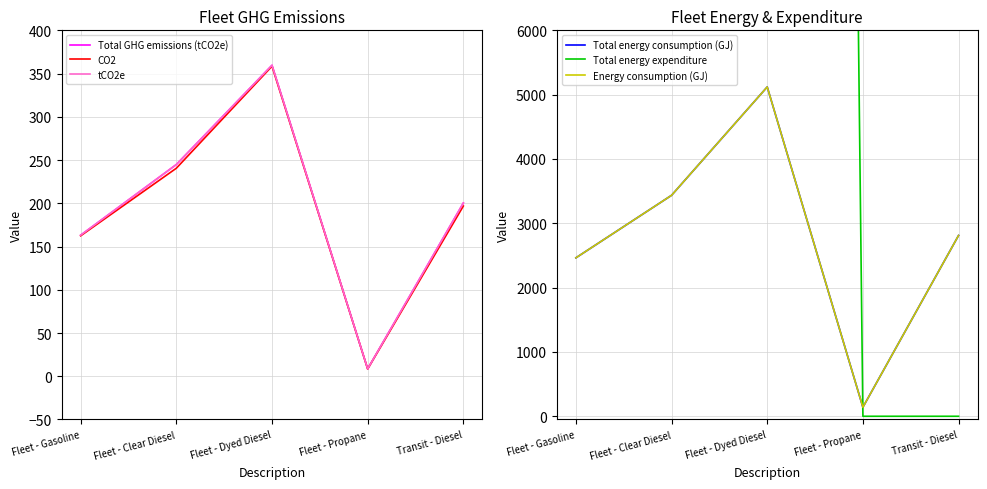

Does the chart have visible grid lines?

Yes